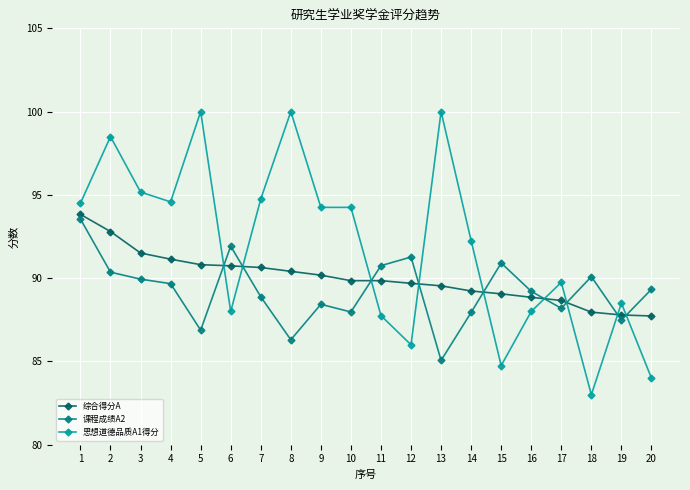

What is the approximate value of 综合得分A at 3?

91.5